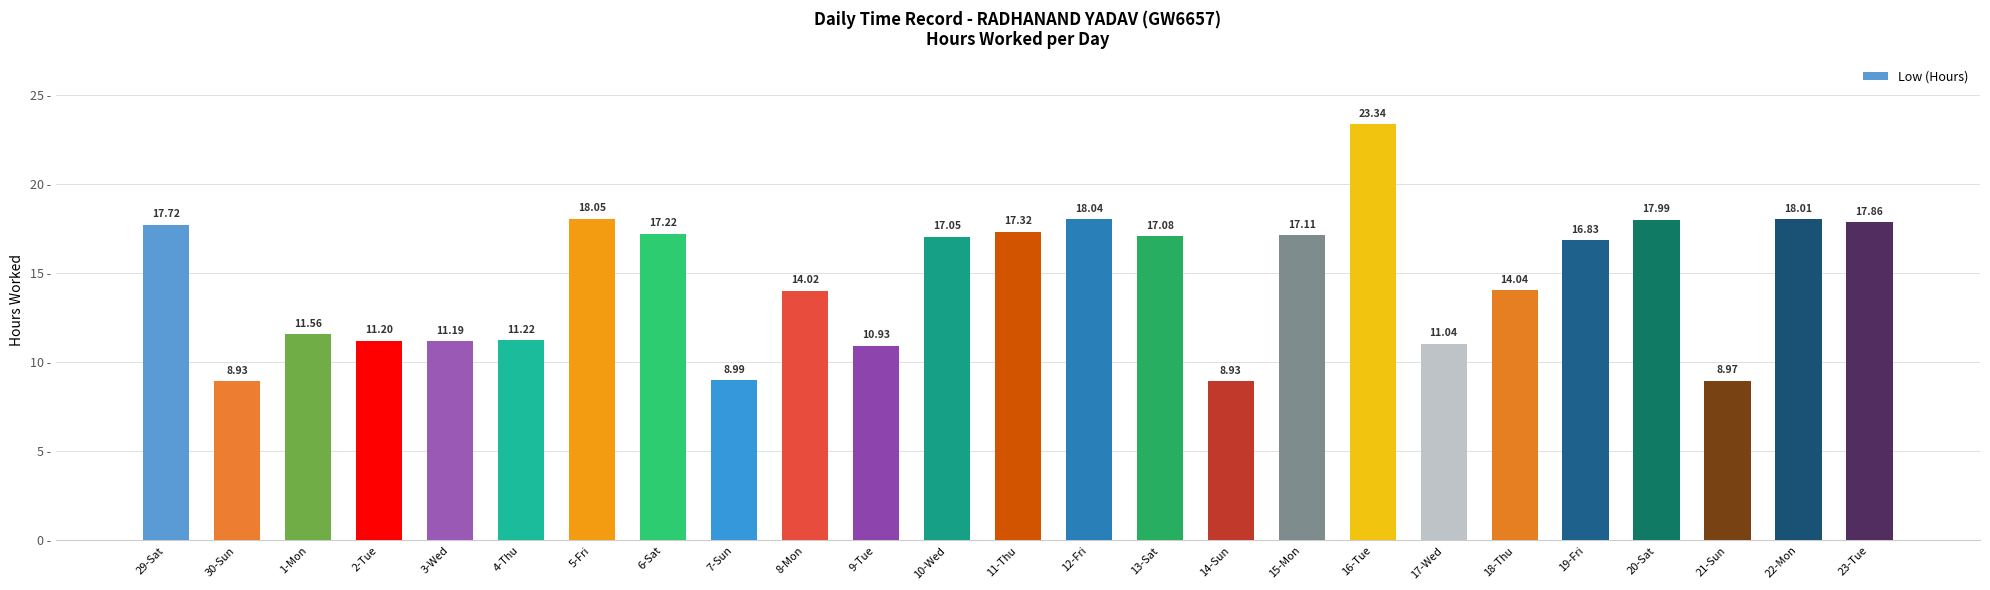

Does the chart contain stacked bars?

No